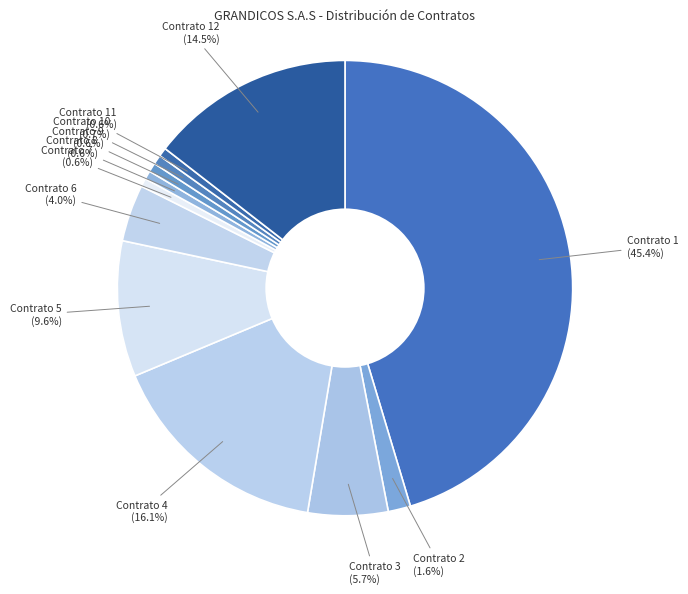

Does any single category account for the majority?

No